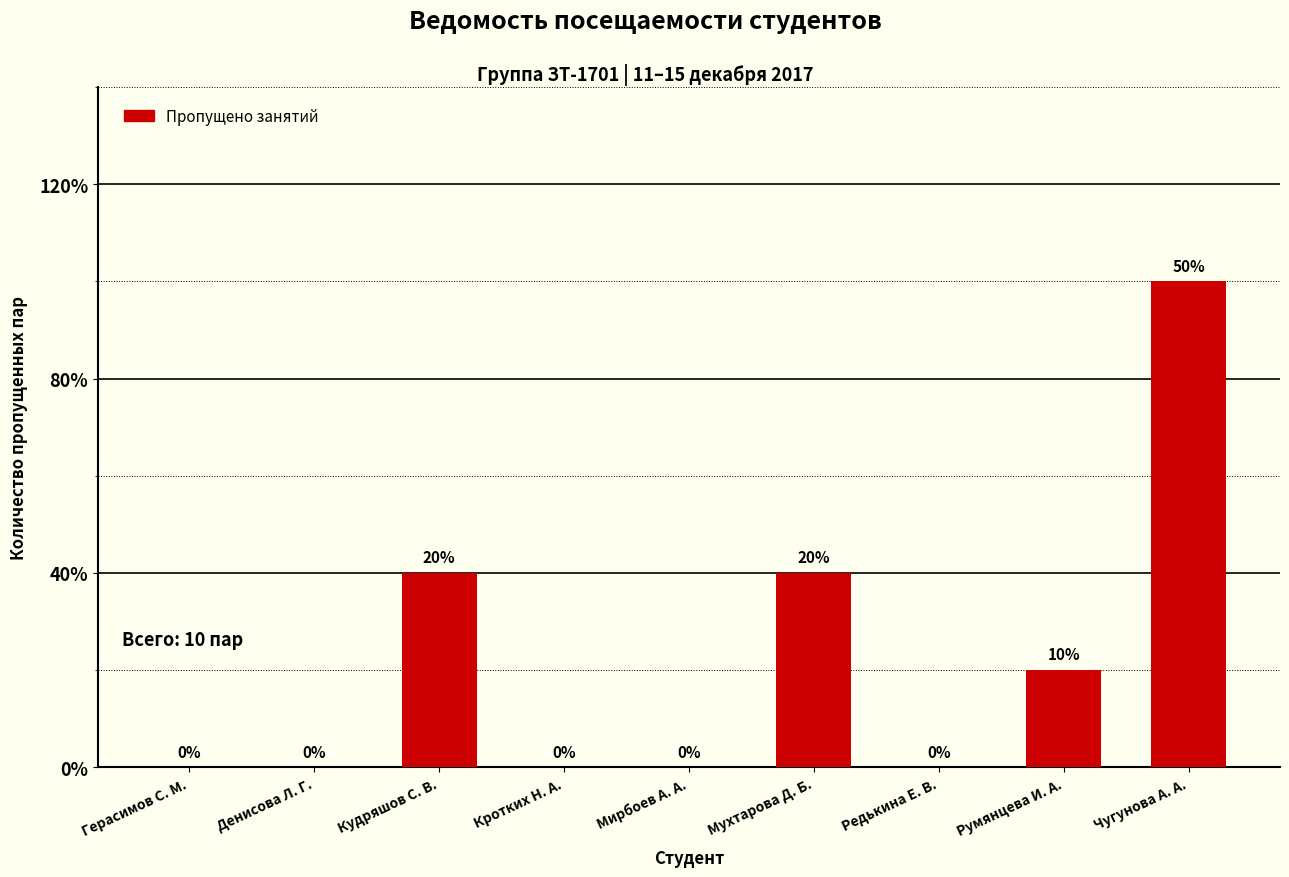

Are the bars horizontal?

No